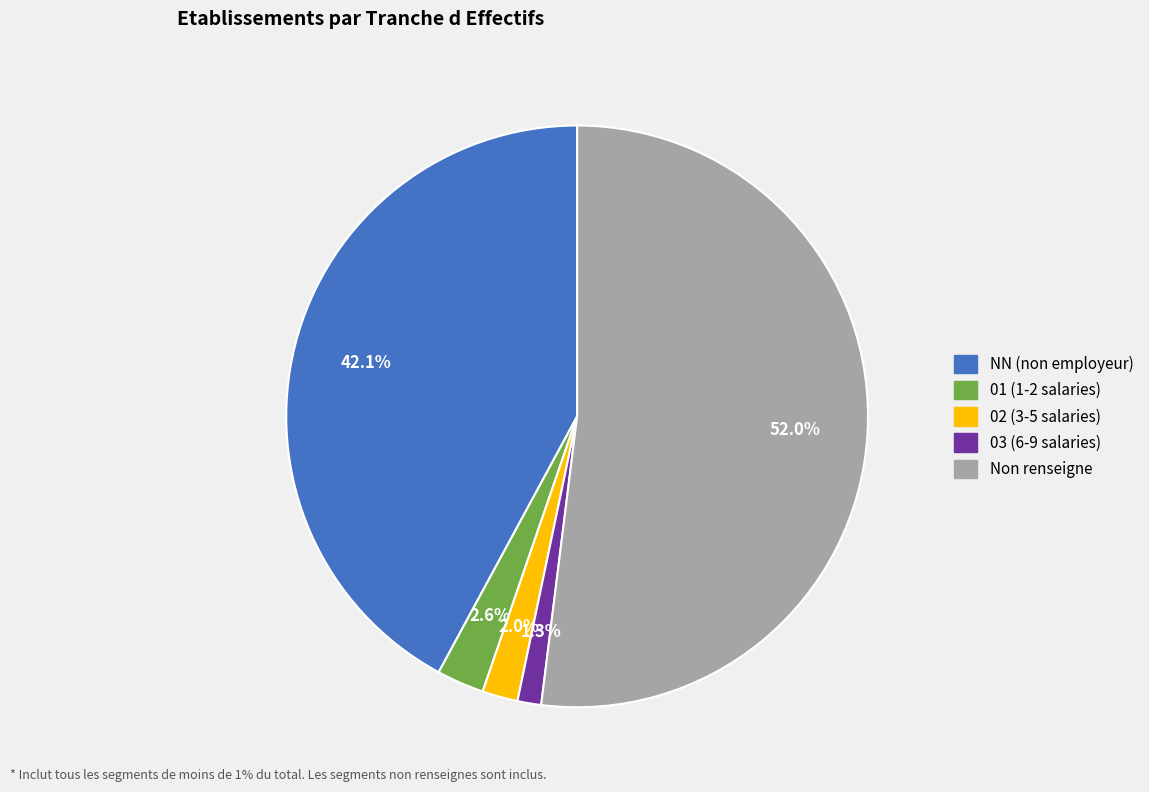

How many slices are in this pie chart?

5